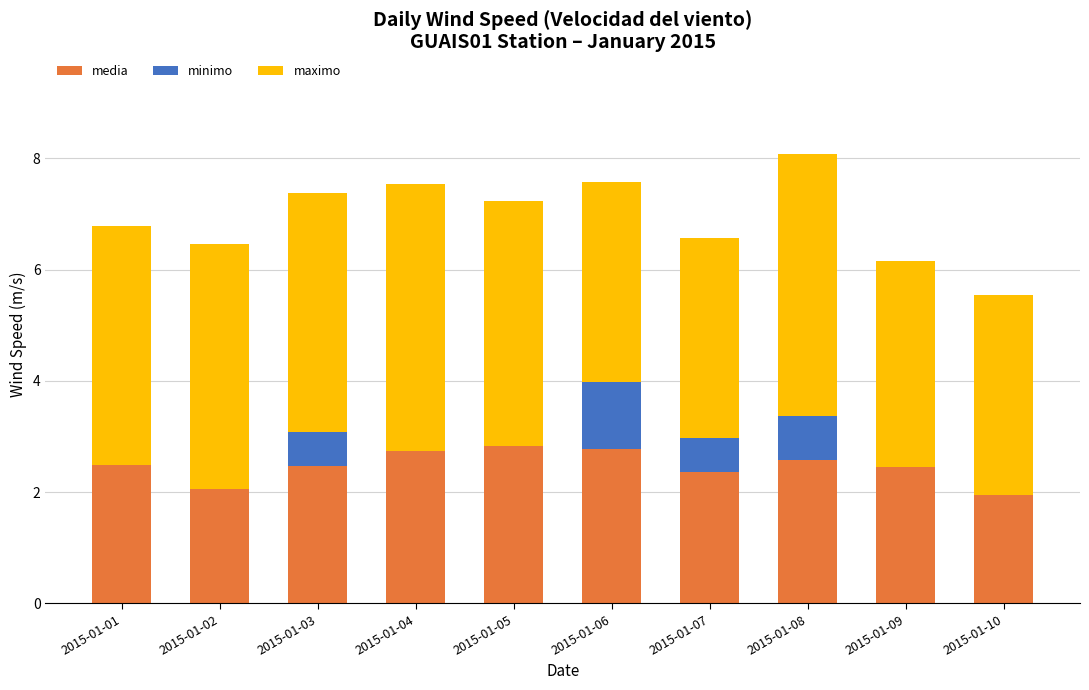

The media series shows 2.4 at 2015-01-07. True or false?

True